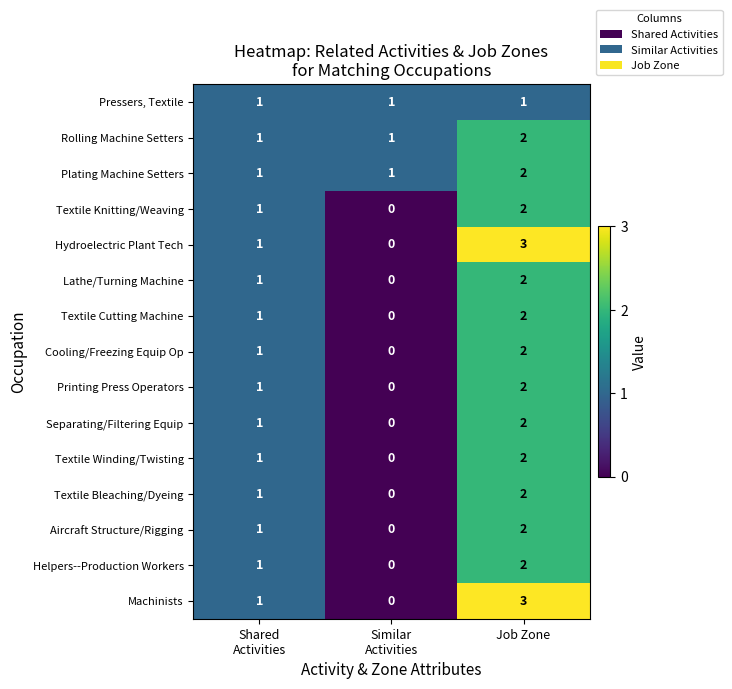

What is the maximum value shown in the chart?

3